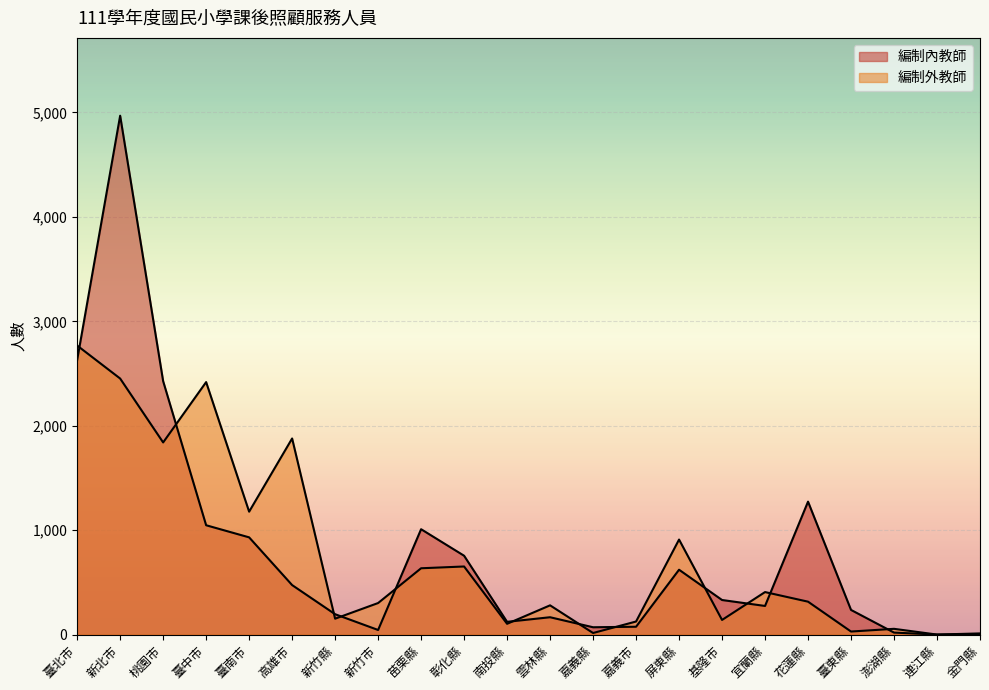

Which category has the lowest value in the 編制外教師 series?

連江縣